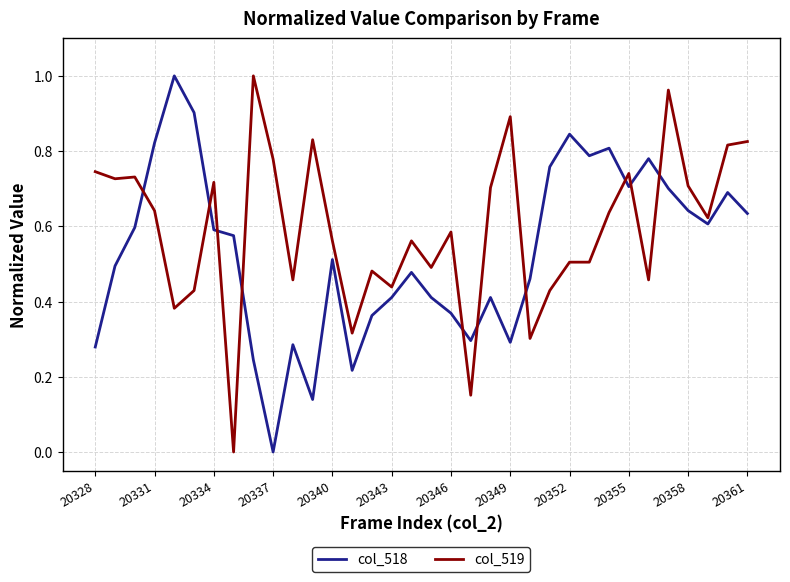

True or false: col_518 and col_519 intersect in this chart.

True